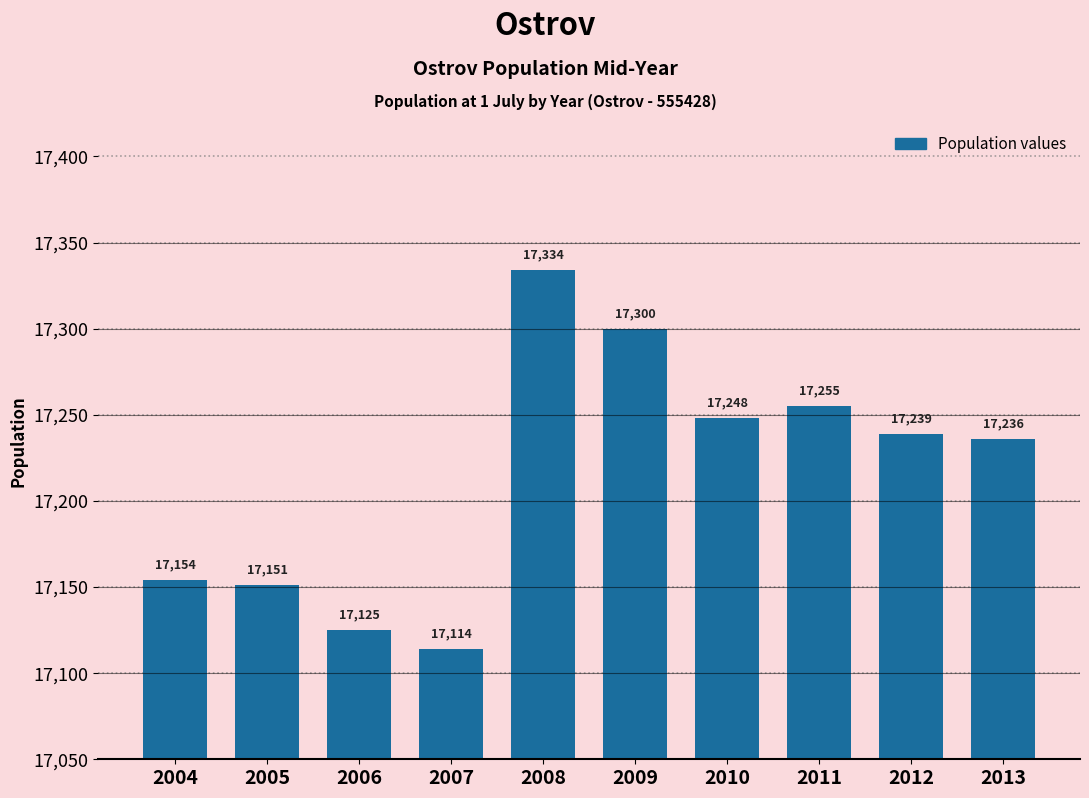

Reading right to left, transcribe all the data shown in this chart.

17236	17239	17255	17248	17300	17334	17114	17125	17151	17154